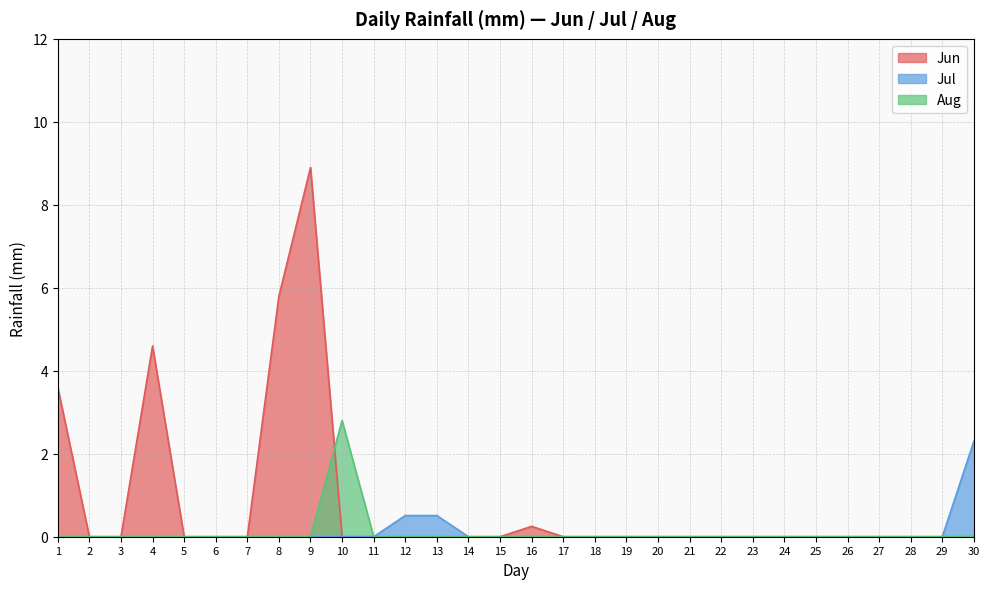

What is the approximate value of Jun at 16?

0.2